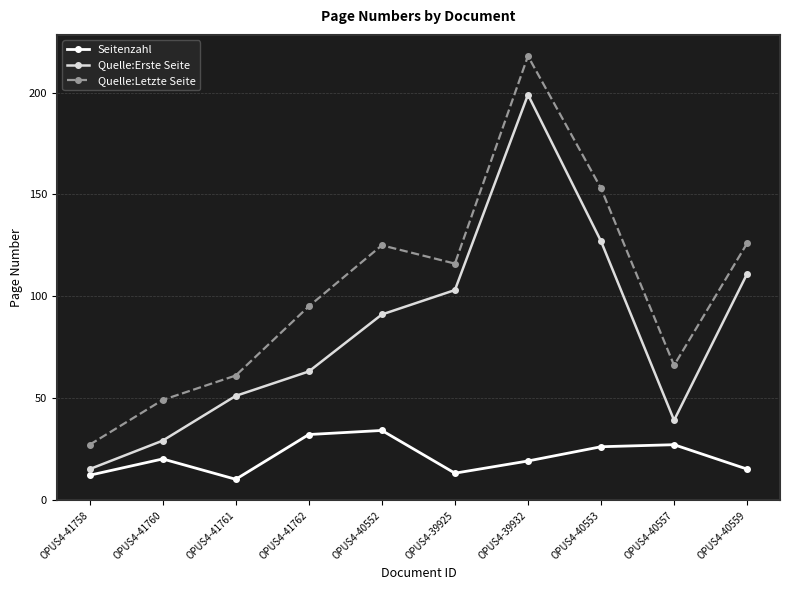

How many data points in Quelle:Erste Seite are less than 91?

5